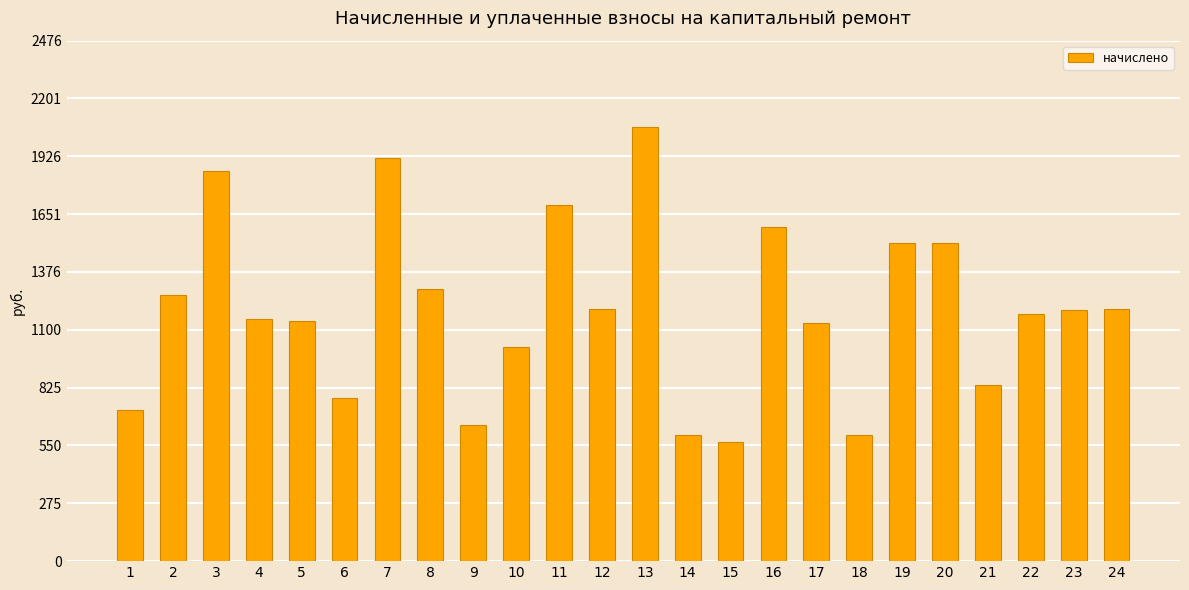

Which label corresponds to the smallest value in the chart?

15